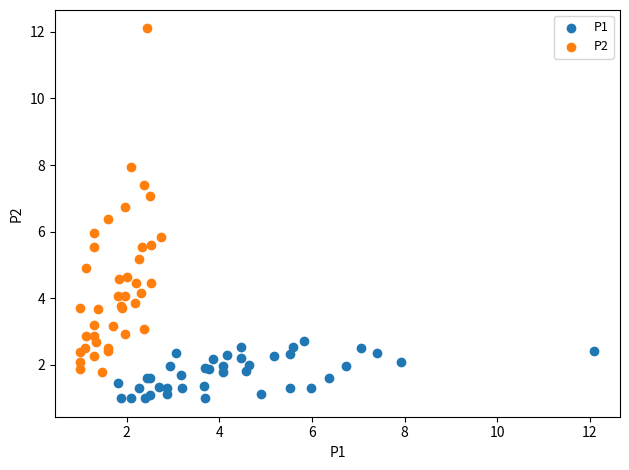

Which series reaches the minimum Y coordinate?

P1